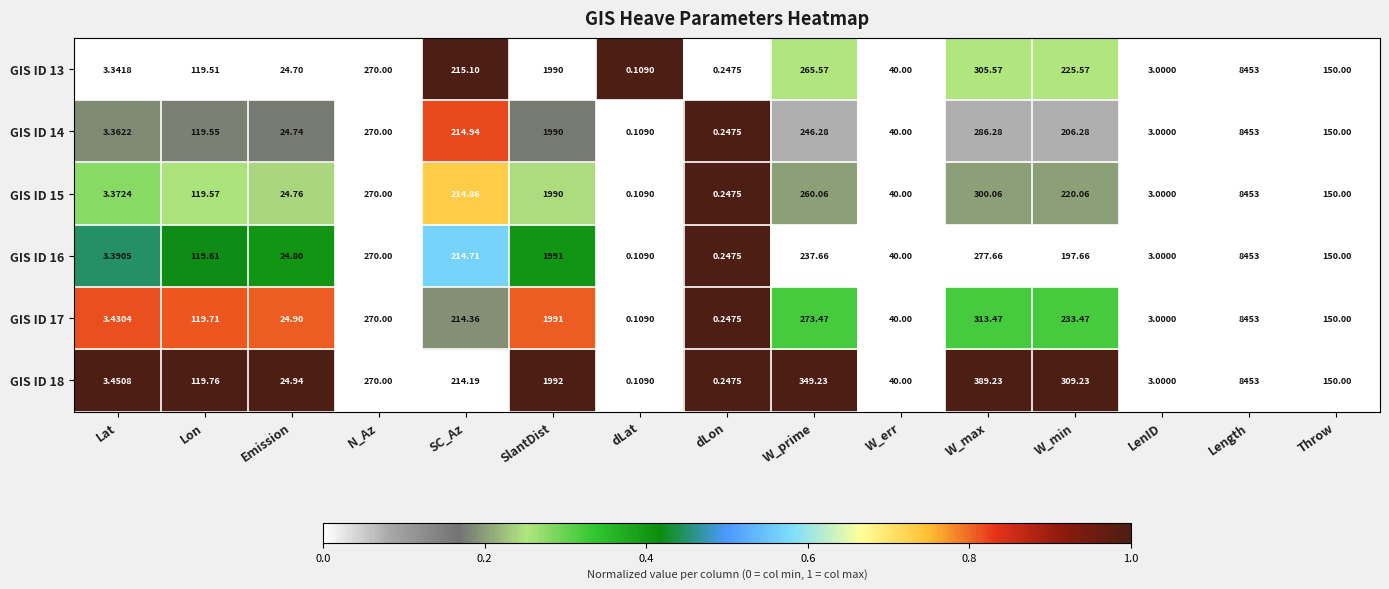

At which label is GIS ID 14 closest to 4226?

SlantDist